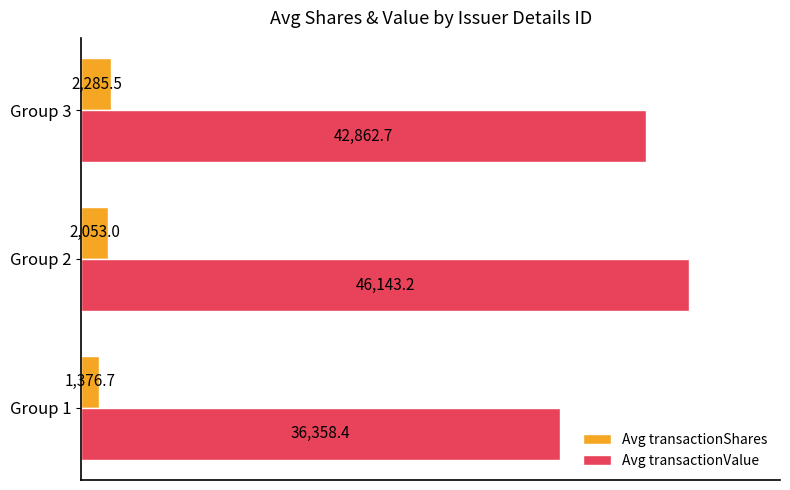

What is the minimum value shown in the chart?

1376.7